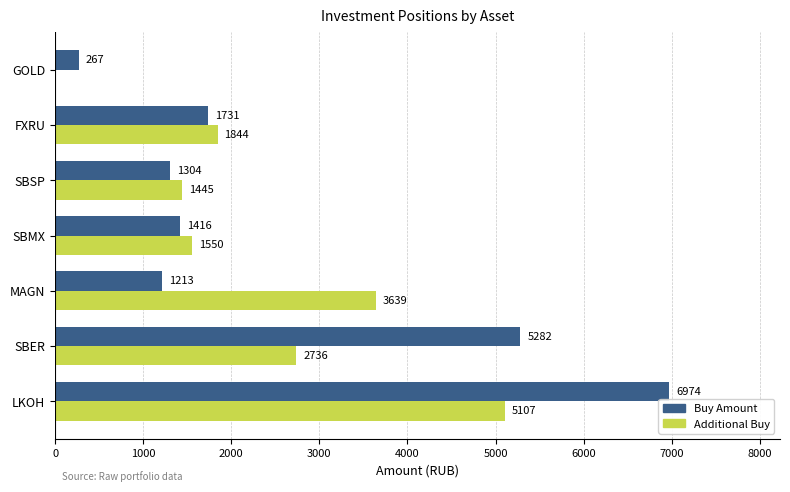

Which label corresponds to the largest value in the chart?

LKOH